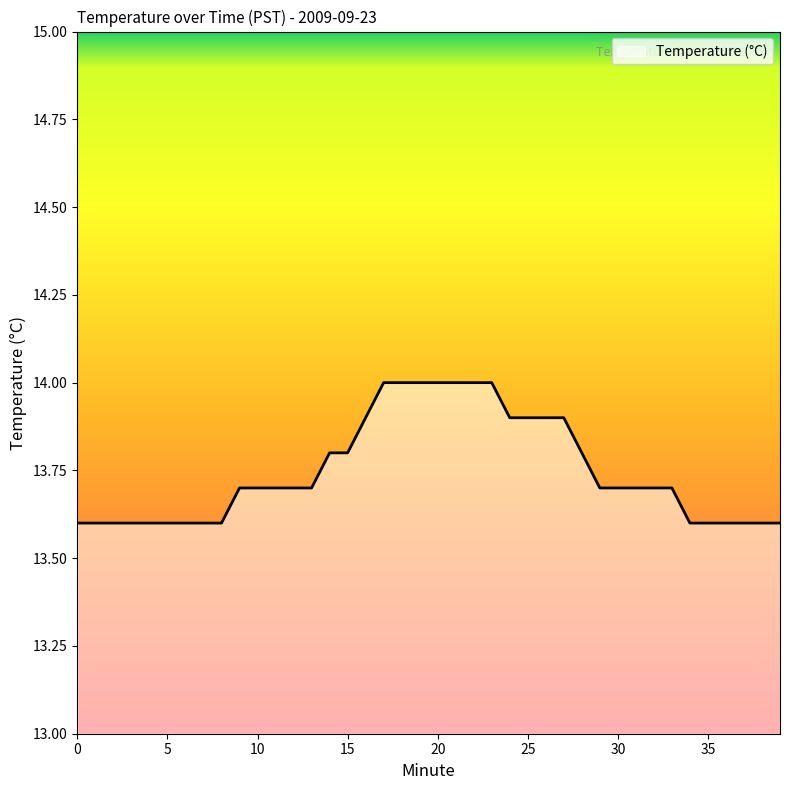

What is the maximum value shown in the chart?

14.0